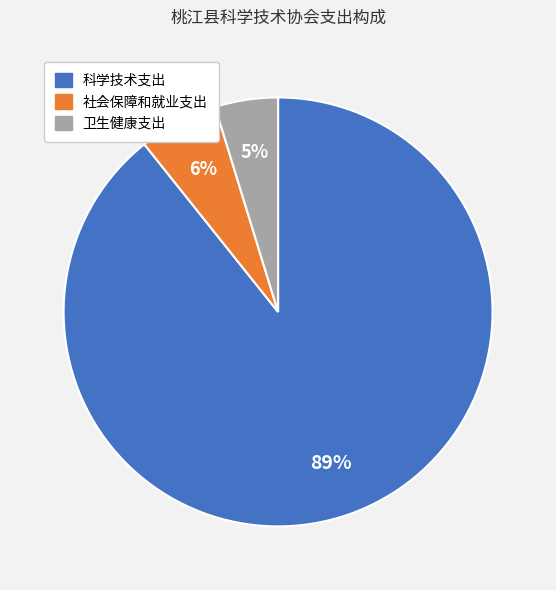

Rank the categories by value from lowest to highest.

卫生健康支出, 社会保障和就业支出, 科学技术支出